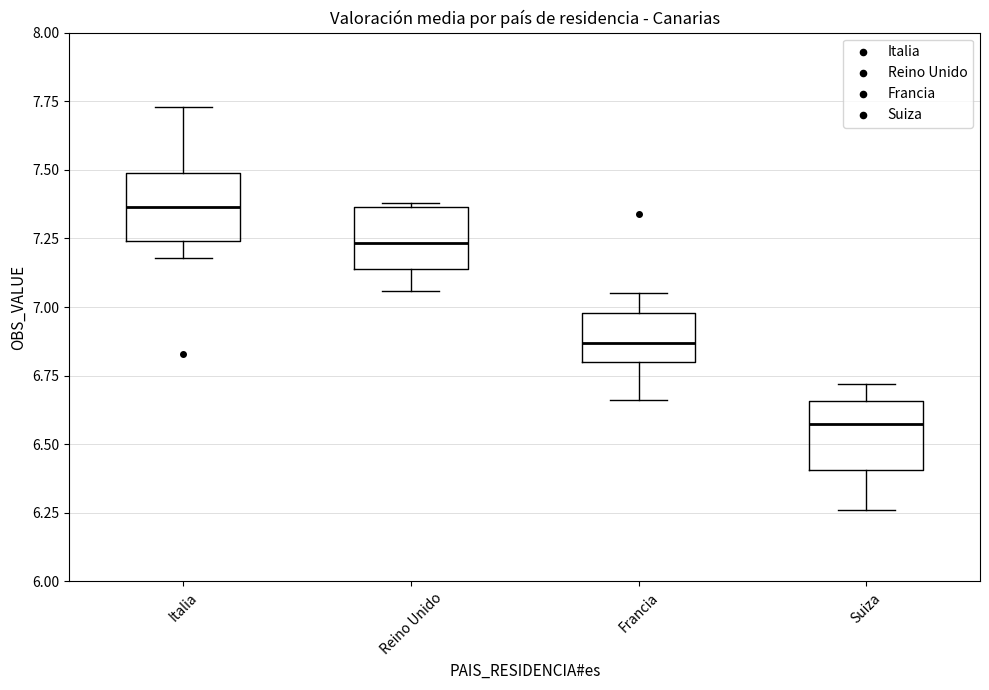

Reading left to right, transcribe this box plot: for each box, give where its median line is, the range the box spans, and where its two whiskers end, as read against the y-axis. The values are not printed on the chart, so give them approximately, as read against the axis.

Italia: median 7.35, box 7.25 to 7.50, whiskers 7.20 to 7.75
Reino Unido: median 7.25, box 7.15 to 7.35, whiskers 7.05 to 7.40
Francia: median 6.85, box 6.80 to 7.00, whiskers 6.65 to 7.05
Suiza: median 6.60, box 6.40 to 6.65, whiskers 6.25 to 6.70